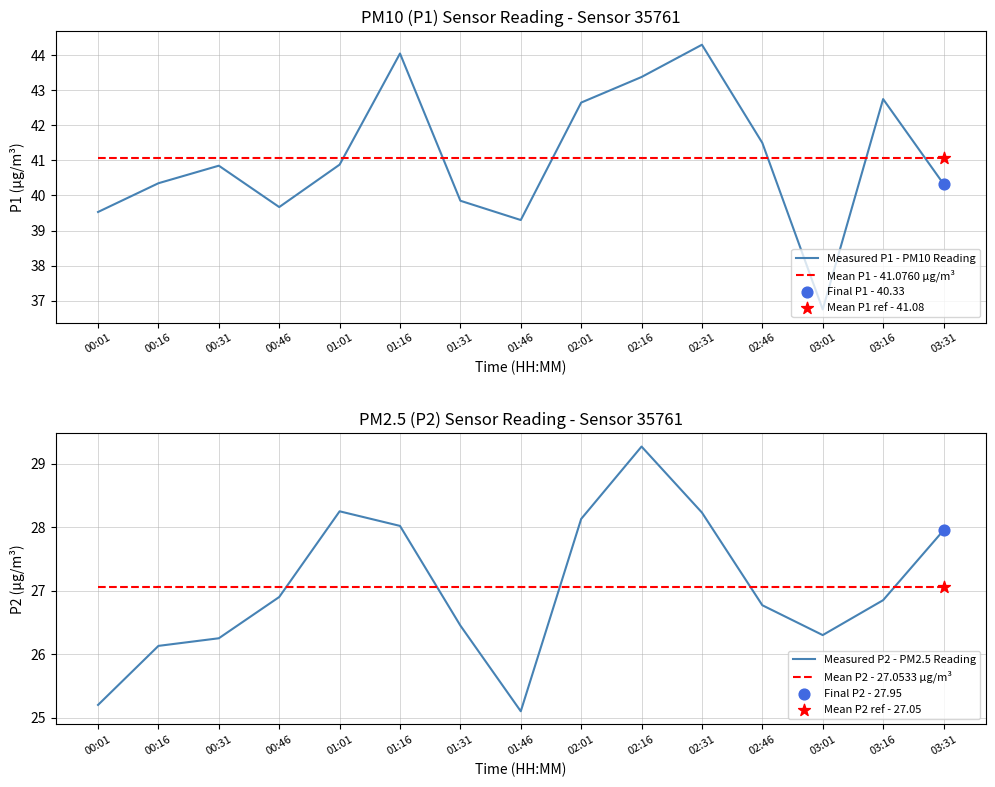

Is the value of Measured P2 - PM2.5 Reading at 02:31 greater than the value of Measured P1 - PM10 Reading at 03:16?

No